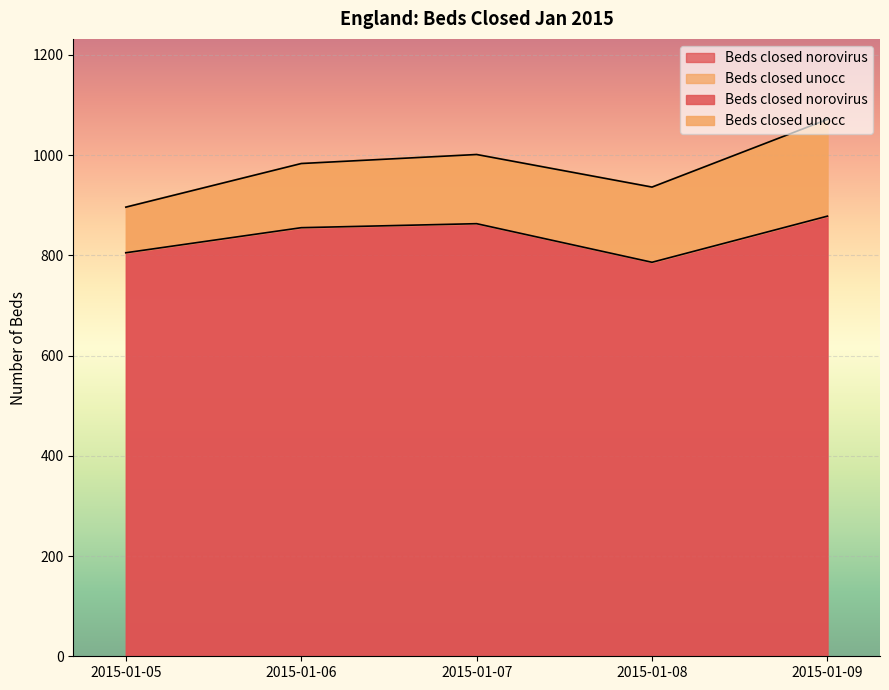

What is the value of the 1st point from the left?

805